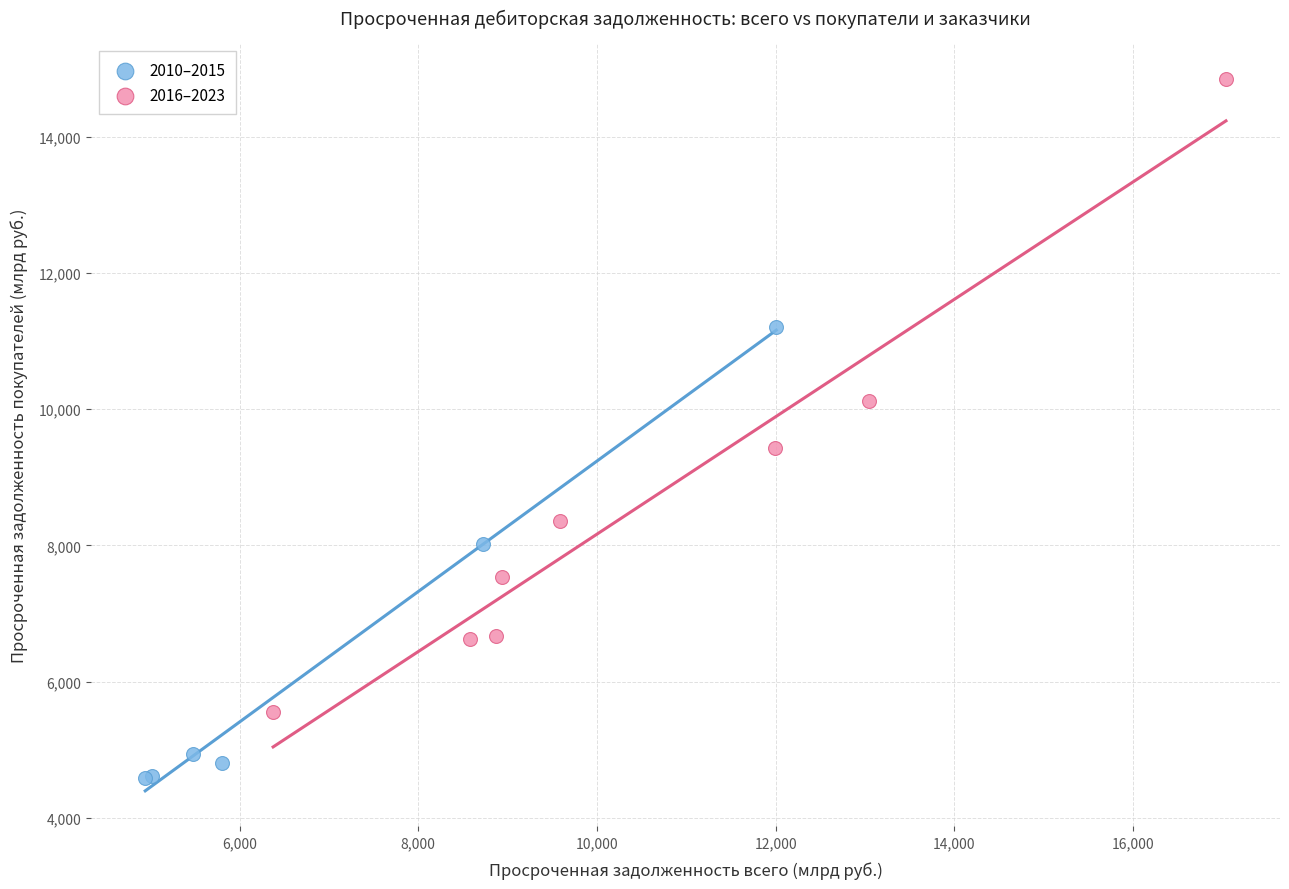

Which series reaches the maximum Y coordinate?

2016–2023